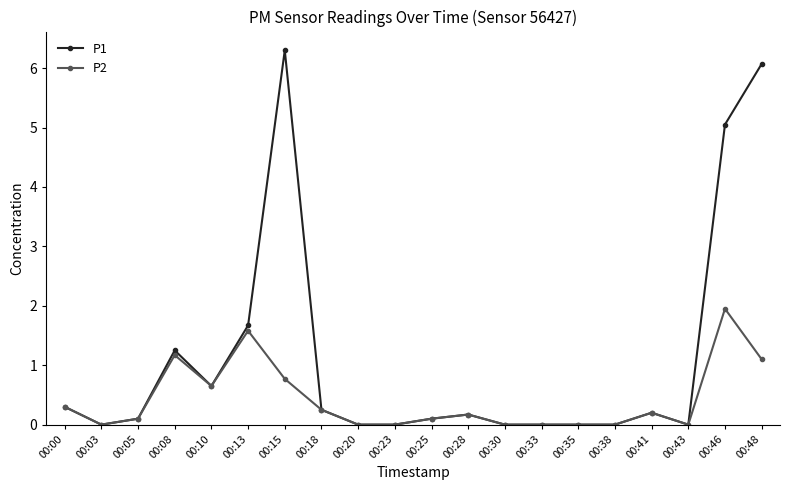

Is the value of P1 at 00:48 greater than the value of P2 at 00:20?

Yes